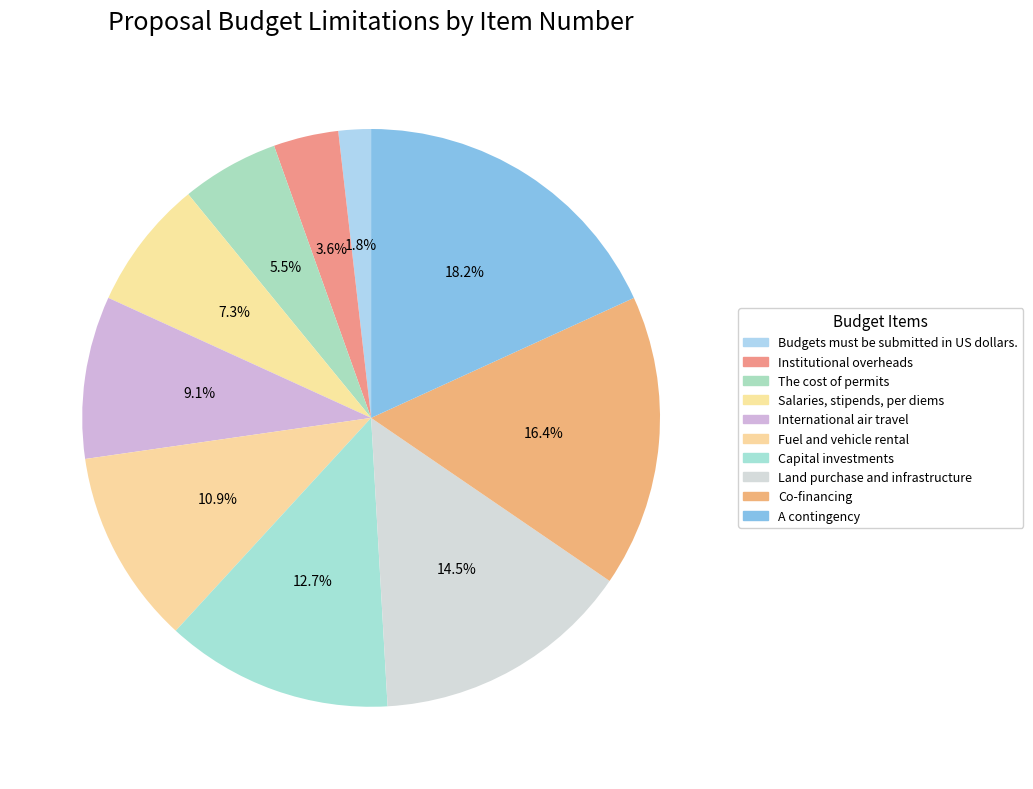

To the nearest percent, what is the difference between the Salaries, stipends, per diems and Co-financing slice percentages?

9%